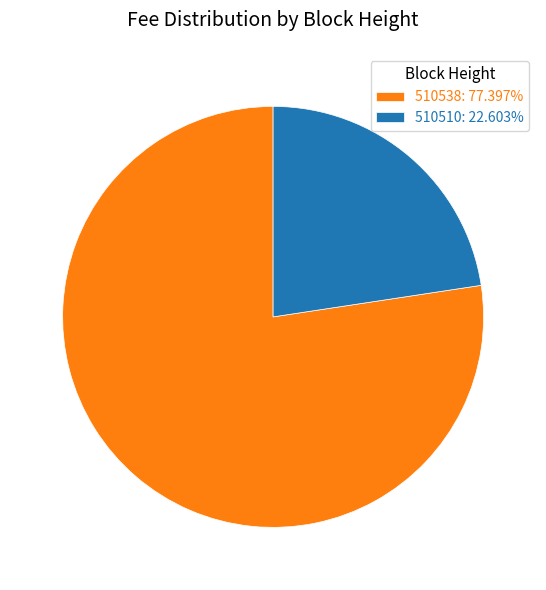

How many segments does this pie chart have?

2